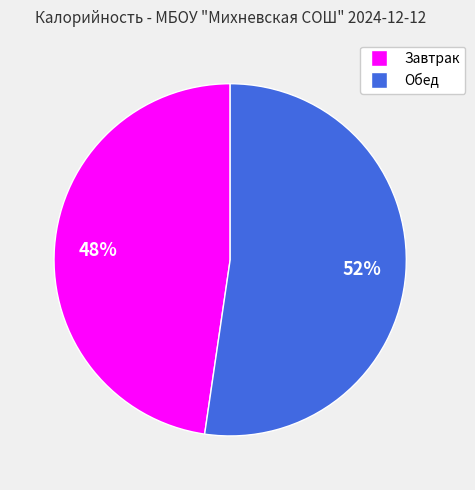

Which slice is the smallest?

Завтрак